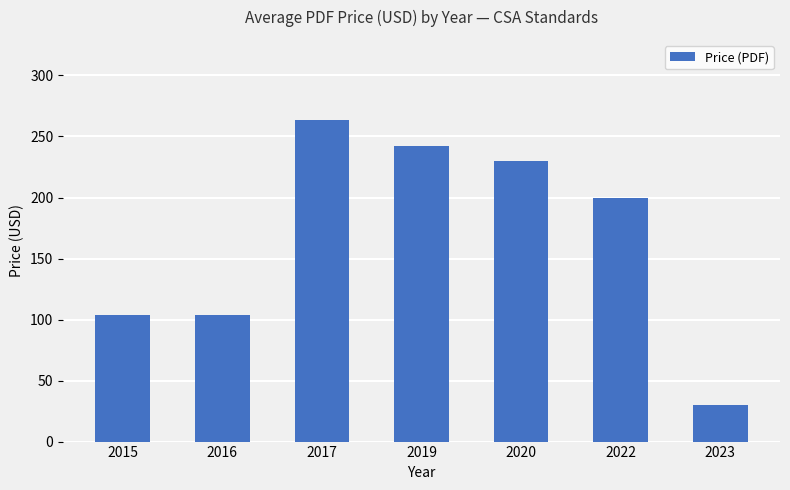

Does the chart contain stacked bars?

No